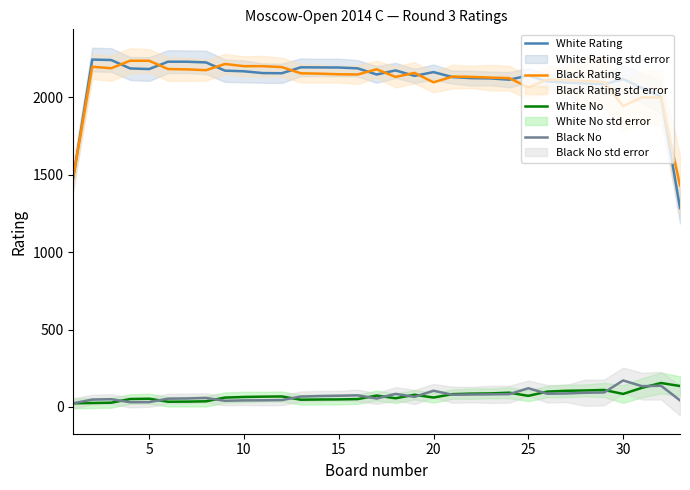

Reading left to right, what are all the values shown in this chart?

White Rating: 1479.3	2243.7	2240.7	2186.3	2182.3	2230.0	2229.7	2225.3	2172.0	2168.0	2156.3	2155.3	2193.7	2193.0	2192.3	2187.0	2147.3	2173.7	2138.3	2162.7	2130.7	2123.7	2122.0	2113.7	2140.7	2102.3	2095.3	2089.7	2084.7	2118.0	2059.3	2002.0	1285.0
Black Rating: 1485.3	2197.3	2187.7	2236.3	2236.0	2182.3	2180.3	2175.0	2215.3	2201.0	2201.0	2195.0	2155.0	2152.7	2148.7	2147.3	2181.0	2131.7	2157.7	2096.7	2134.0	2131.7	2127.3	2123.7	2064.0	2114.3	2112.3	2104.3	2099.3	1943.0	2000.0	1997.3	1431.3
White No: 23.3	25.3	27.3	51.0	53.0	33.7	34.3	36.3	60.3	64.3	66.3	67.7	46.7	48.0	48.7	50.7	73.3	56.0	78.7	60.7	82.7	86.0	87.3	92.0	71.7	99.0	104.3	106.3	109.7	84.0	123.7	154.7	135.0
Black No: 23.7	47.3	50.0	30.3	31.0	53.3	54.7	58.0	39.7	42.3	43.0	44.3	67.0	70.3	72.3	75.0	54.3	84.3	65.0	104.7	78.7	80.0	81.3	82.7	120.7	85.3	87.0	91.7	93.7	171.0	134.0	137.0	42.3